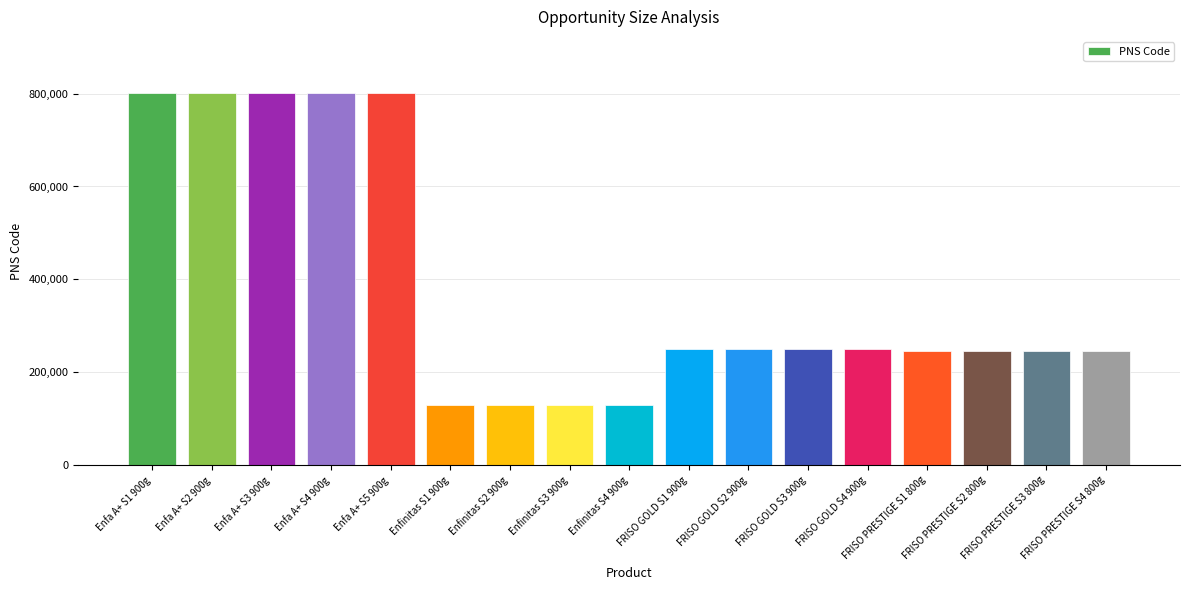

What is the maximum value shown in the chart?

801702